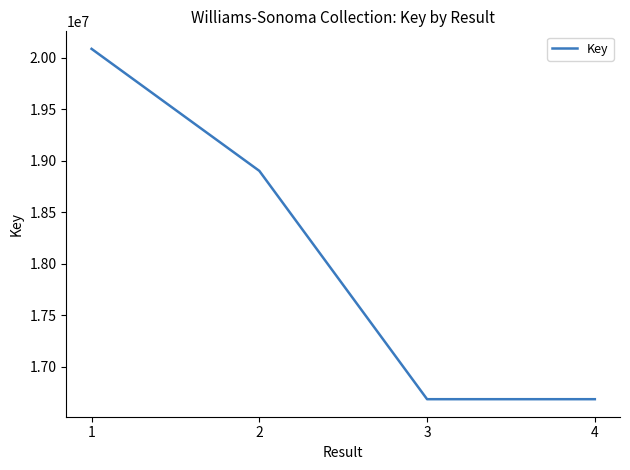

What is the maximum value shown in the chart?

20085536